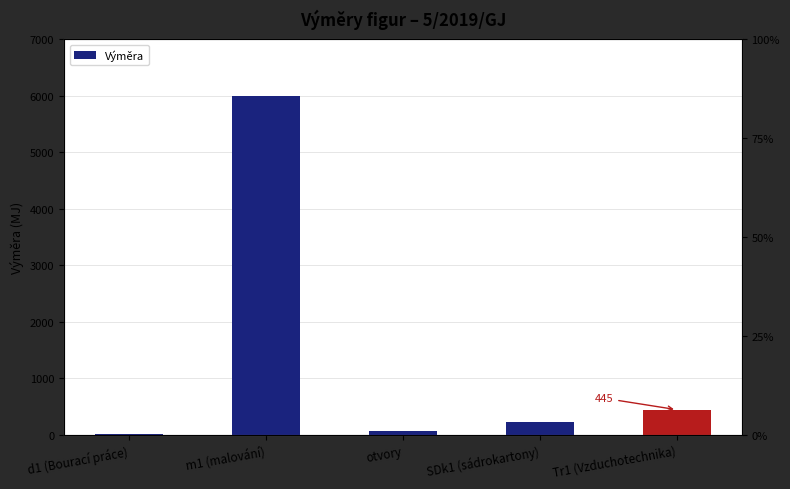

What is the value of the 4th bar from the left?

232